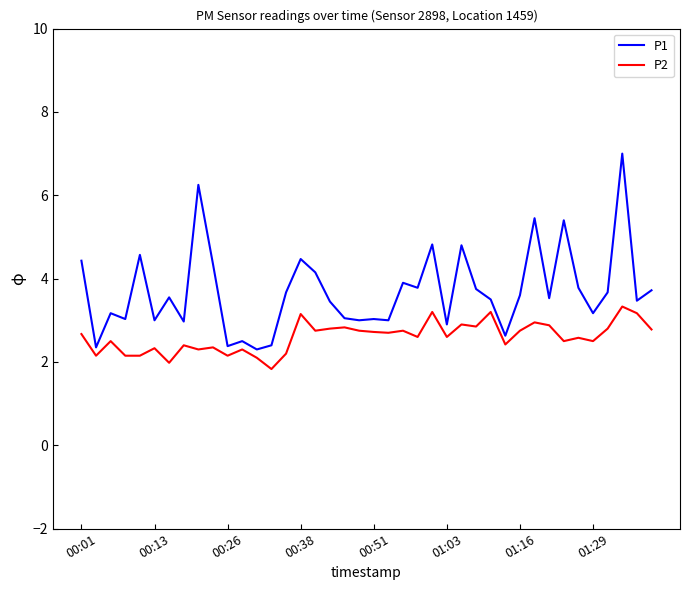

What is the difference between the maximum and minimum values in the P2 series?

1.5